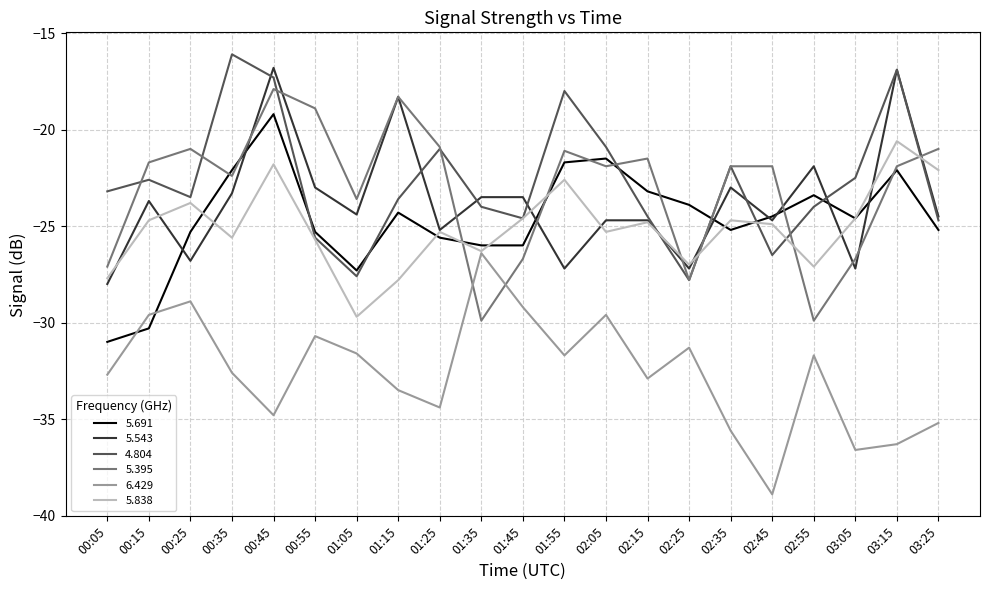

Read the 5.691 value at 01:55.

-21.7